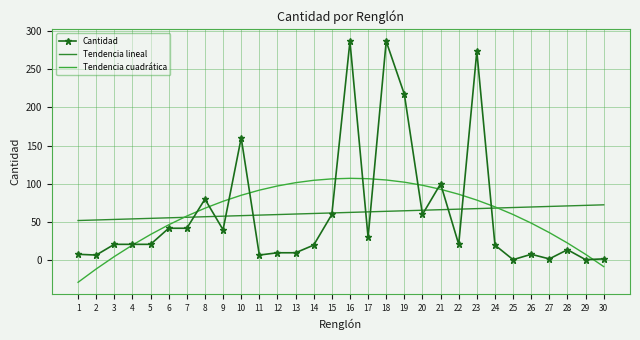

Reading left to right, transcribe all the data shown in this chart.

Cantidad: 1=8.0	2=7.0	3=21.0	4=21.0	5=21.0	6=42.0	7=42.0	8=80.0	9=40.0	10=160.0	11=7.0	12=10.0	13=10.0	14=20.0	15=60.0	16=286.0	17=30.0	18=286.0	19=217.0	20=60.0	21=100.0	22=21.0	23=273.0	24=20.0	25=1.0	26=8.0	27=2.0	28=14.0	29=1.0	30=2.0
Tendencia lineal: 1=52.1	2=52.8	3=53.5	4=54.2	5=54.9	6=55.6	7=56.3	8=57.0	9=57.7	10=58.4	11=59.2	12=59.9	13=60.6	14=61.3	15=62.0	16=62.7	17=63.4	18=64.1	19=64.8	20=65.5	21=66.2	22=66.9	23=67.6	24=68.3	25=69.0	26=69.8	27=70.5	28=71.2	29=71.9	30=72.6
Tendencia cuadrática: 1=-28.5	2=-11.1	3=5.0	4=20.1	5=33.9	6=46.5	7=57.9	8=68.2	9=77.2	10=85.1	11=91.7	12=97.2	13=101.5	14=104.6	15=106.5	16=107.2	17=106.7	18=105.0	19=102.1	20=98.1	21=92.8	22=86.4	23=78.8	24=69.9	25=59.9	26=48.7	27=36.3	28=22.7	29=7.9	30=-8.0